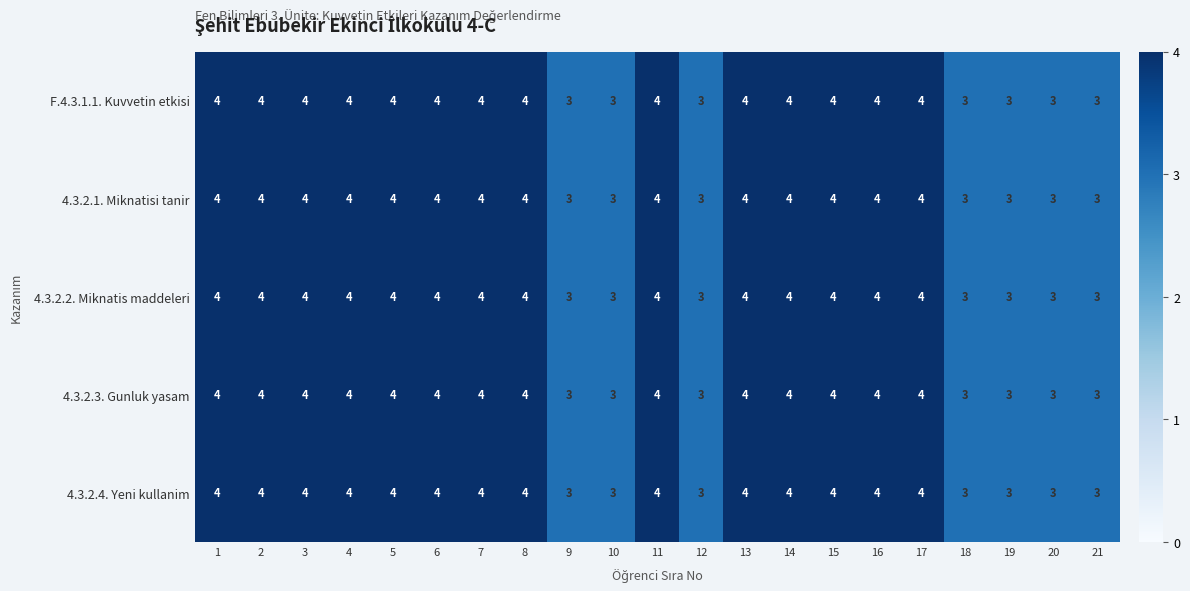

What is the sum of all 4.3.2.2. Miknatis maddeleri values?

77